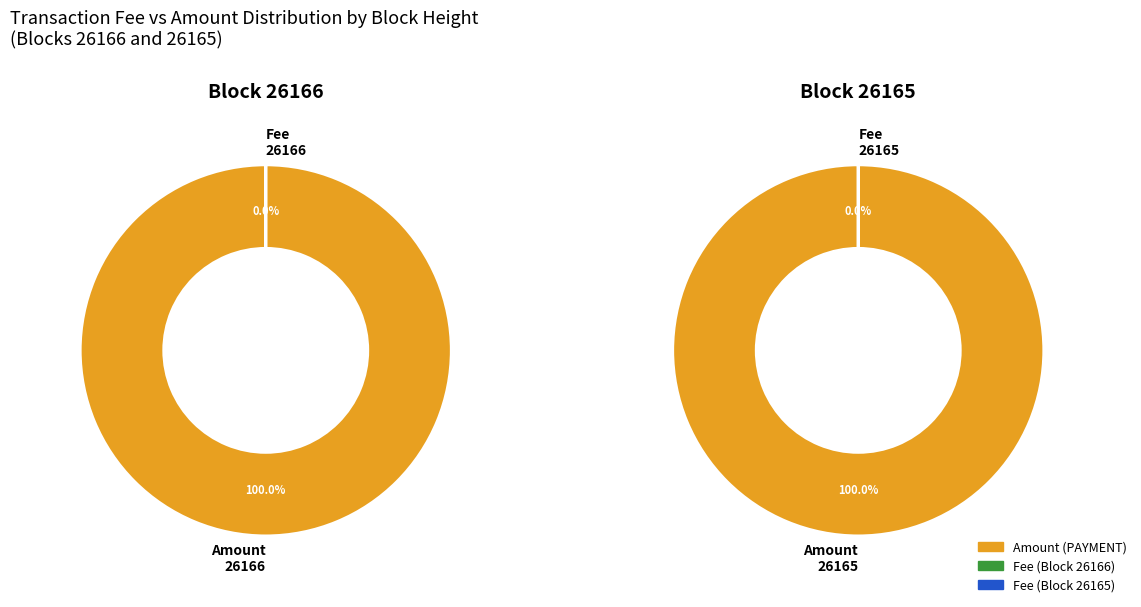

To the nearest percent, what is the average slice percentage?

50%